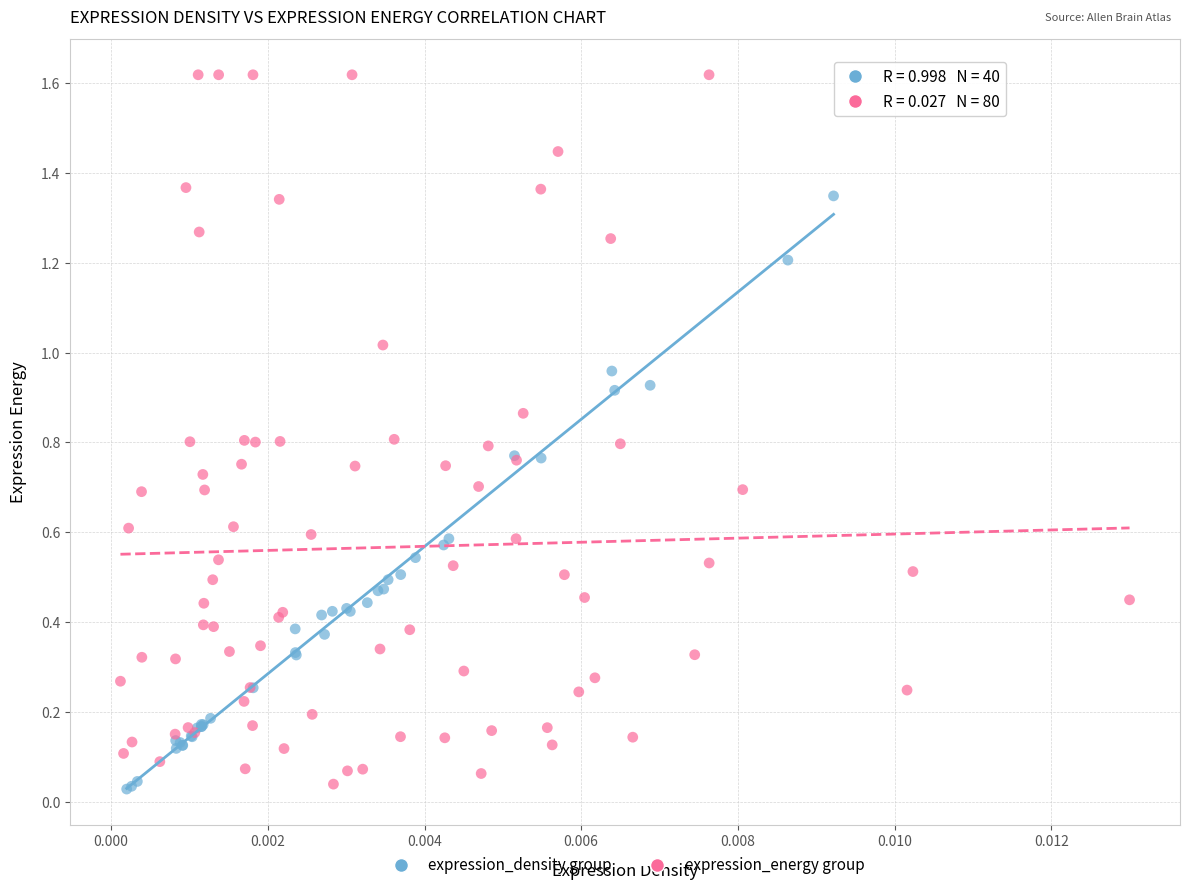

Which series reaches the maximum Y coordinate?

expression_energy group